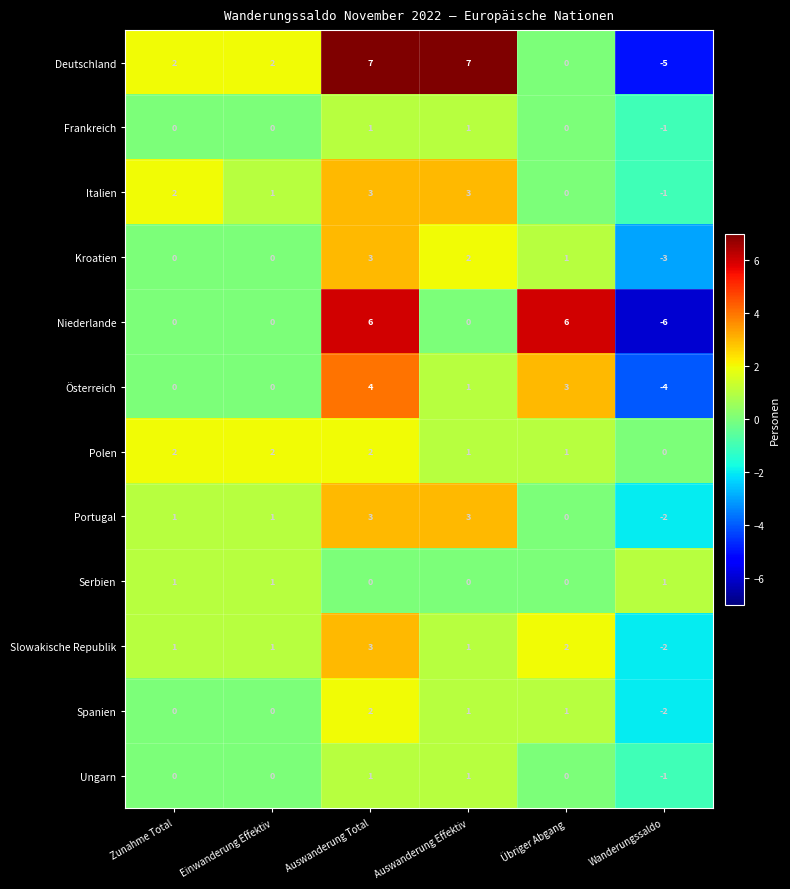

Is it true that Frankreich equals 0 at Einwanderung Effektiv?

True